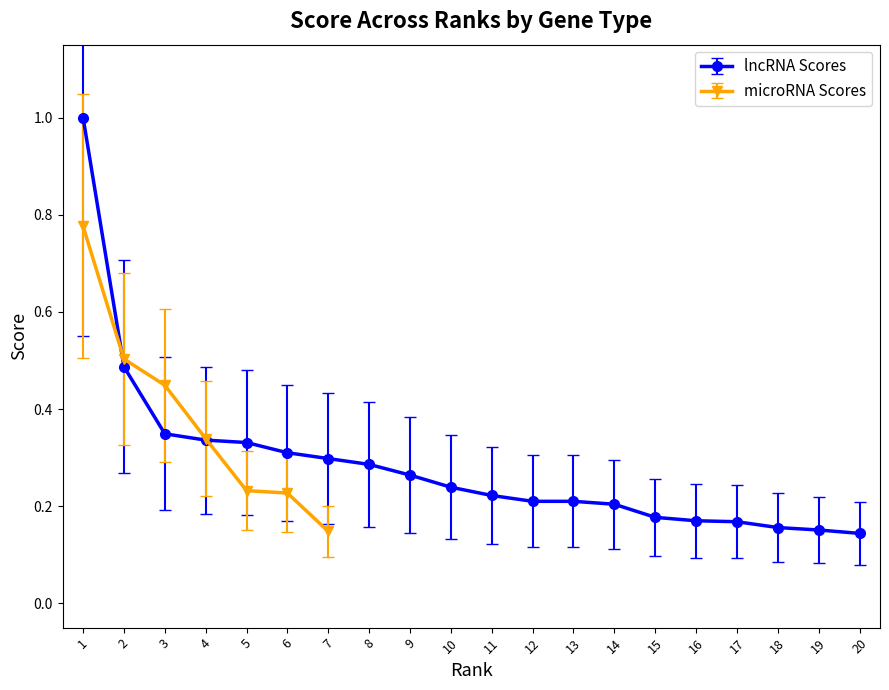

True or false: the data has more than 1 interior local peaks.

False